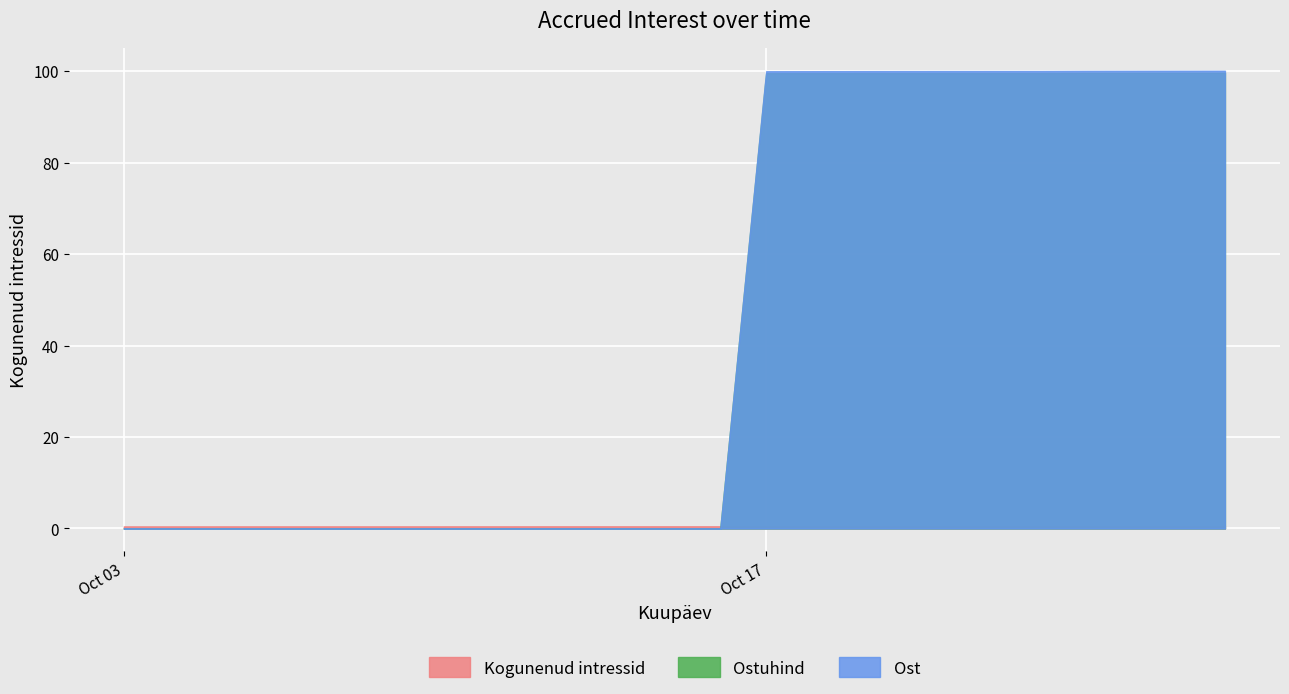

Reading left to right, what are all the values shown in this chart?

Kogunenud intressid: 2023-10-27=0.5	2023-10-26=0.5	2023-10-25=0.5	2023-10-24=0.5	2023-10-23=0.5	2023-10-20=0.5	2023-10-19=0.5	2023-10-18=0.5	2023-10-17=0.5	2023-10-16=0.5	2023-10-13=0.5	2023-10-12=0.5	2023-10-11=0.5	2023-10-10=0.5	2023-10-09=0.5	2023-10-06=0.5	2023-10-05=0.5	2023-10-04=0.5	2023-10-03=0.5
Ostuhind: 2023-10-27=99.6	2023-10-26=99.6	2023-10-25=99.6	2023-10-24=99.6	2023-10-23=99.6	2023-10-20=99.5	2023-10-19=99.5	2023-10-18=99.5	2023-10-17=99.5	2023-10-16=0.0	2023-10-13=0.0	2023-10-12=0.0	2023-10-11=0.0	2023-10-10=0.0	2023-10-09=0.0	2023-10-06=0.0	2023-10-05=0.0	2023-10-04=0.0	2023-10-03=0.0
Ost: 2023-10-27=100.1	2023-10-26=100.0	2023-10-25=100.0	2023-10-24=100.0	2023-10-23=100.0	2023-10-20=100.0	2023-10-19=100.0	2023-10-18=100.0	2023-10-17=99.9	2023-10-16=0.0	2023-10-13=0.0	2023-10-12=0.0	2023-10-11=0.0	2023-10-10=0.0	2023-10-09=0.0	2023-10-06=0.0	2023-10-05=0.0	2023-10-04=0.0	2023-10-03=0.0